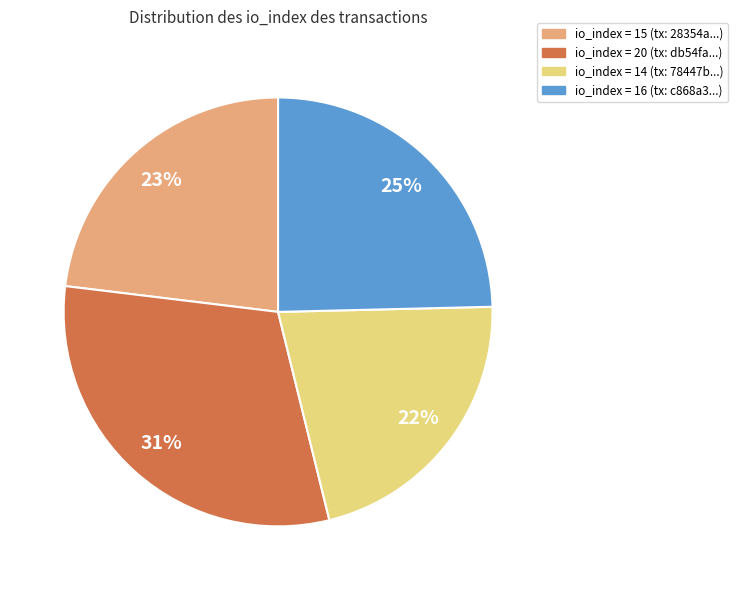

To the nearest percent, what is the average slice percentage?

25%